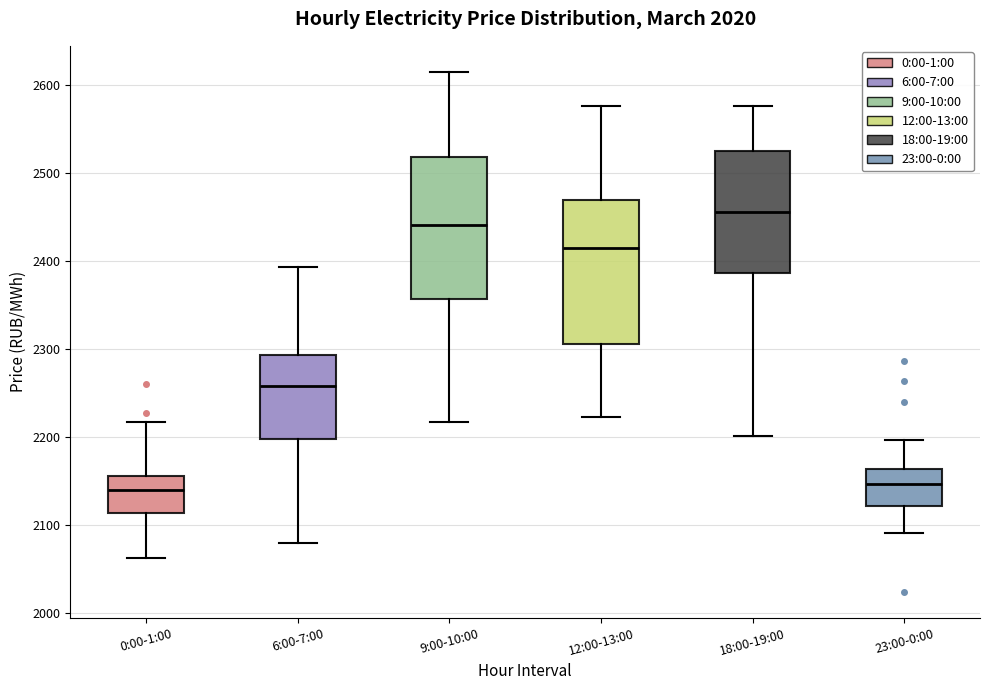

Reading left to right, transcribe this box plot: for each box, give where its median line is, the range the box spans, and where its two whiskers end, as read against the y-axis. The values are not printed on the chart, so give them approximately, as read against the axis.

0:00-1:00: median 2140, box 2110 to 2160, whiskers 2060 to 2220
6:00-7:00: median 2260, box 2200 to 2290, whiskers 2080 to 2390
9:00-10:00: median 2440, box 2360 to 2520, whiskers 2220 to 2610
12:00-13:00: median 2410, box 2310 to 2470, whiskers 2220 to 2580
18:00-19:00: median 2460, box 2390 to 2520, whiskers 2200 to 2580
23:00-0:00: median 2150, box 2120 to 2160, whiskers 2090 to 2200